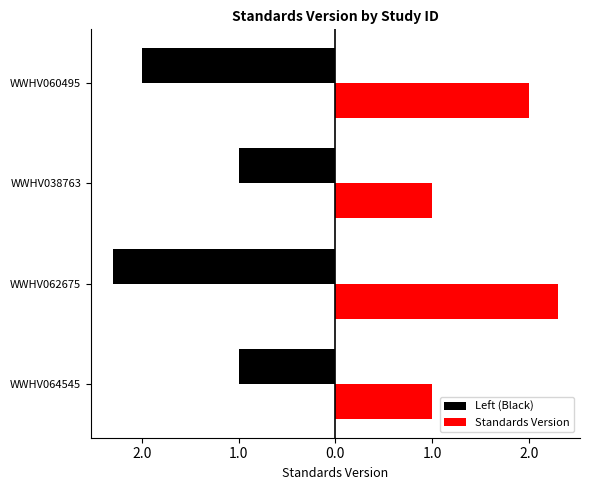

Rank the categories by value from lowest to highest.

WWHV064545, WWHV038763, WWHV060495, WWHV062675